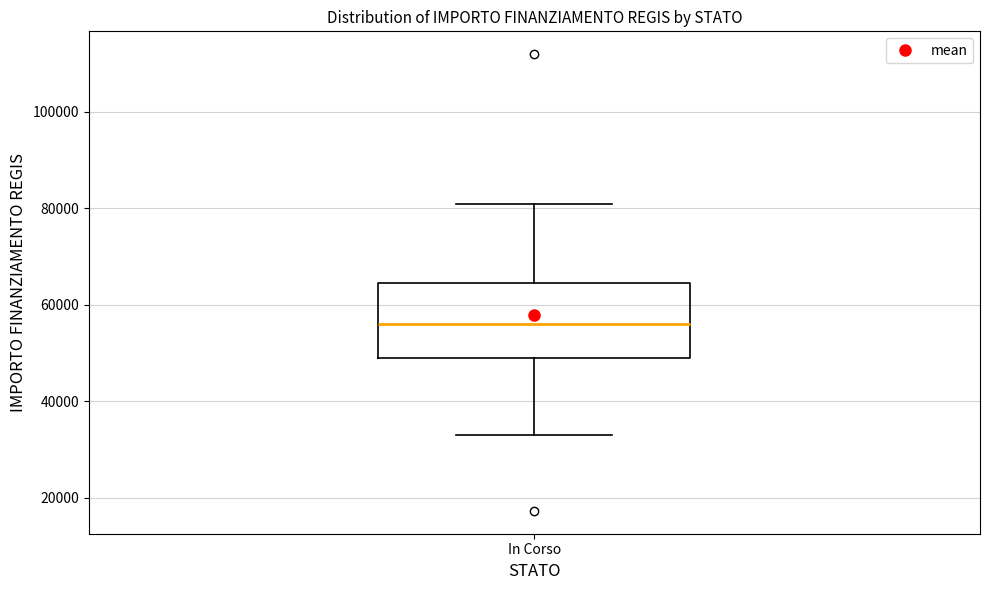

Where does the median line of the box for In Corso sit on the y-axis? The values are not printed on the chart, so give them approximately, as read against the axis.

56000